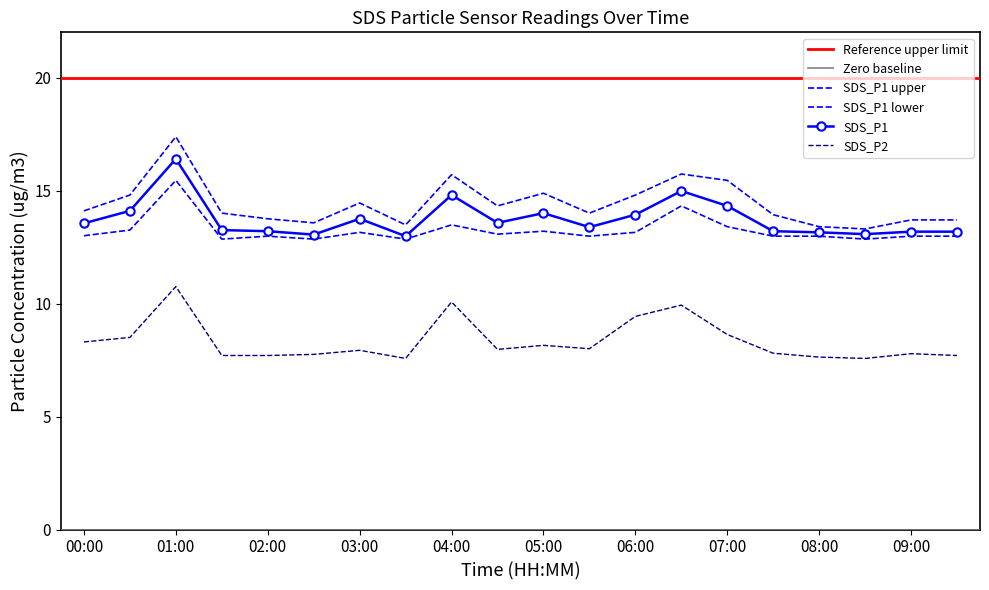

True or false: SDS_P1 has a value of 14.0 at 05:00.

True